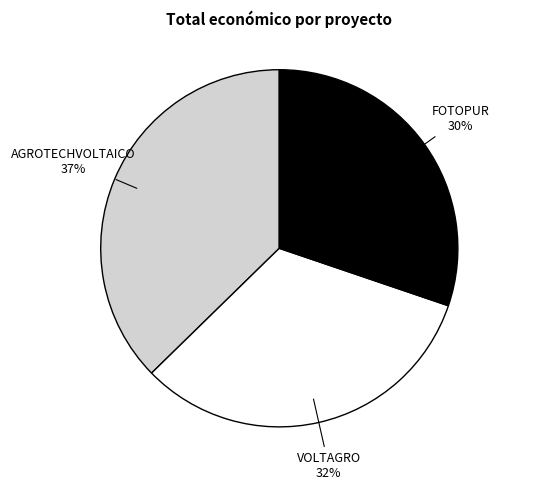

How many slices are in this pie chart?

3